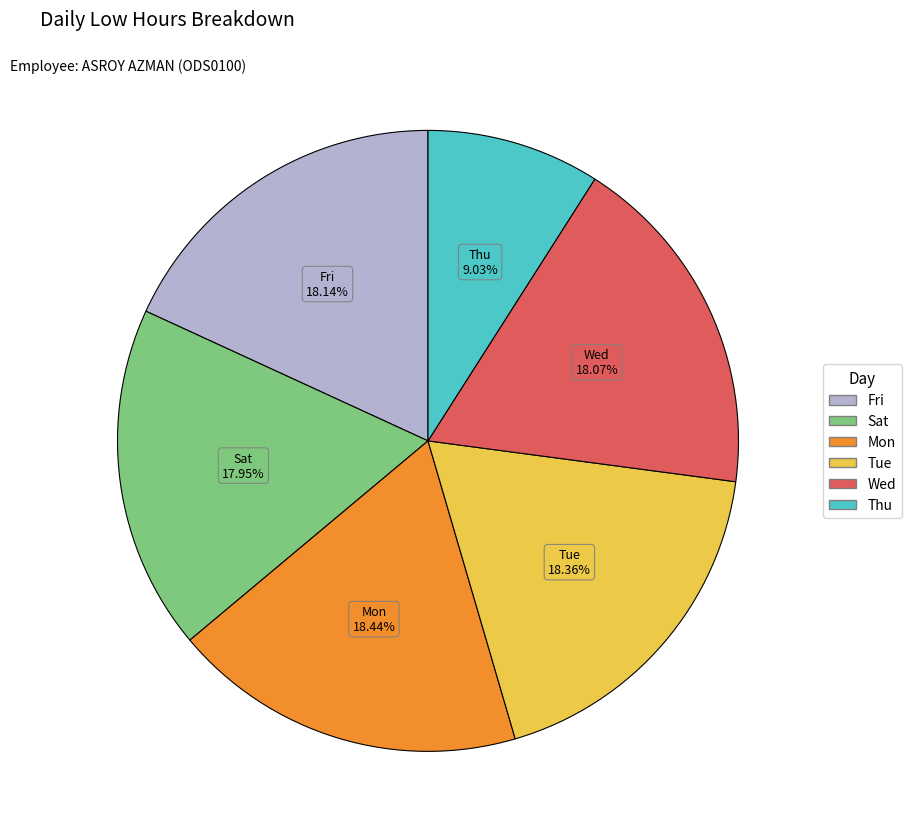

Is there any slice that represents more than half of the pie?

No